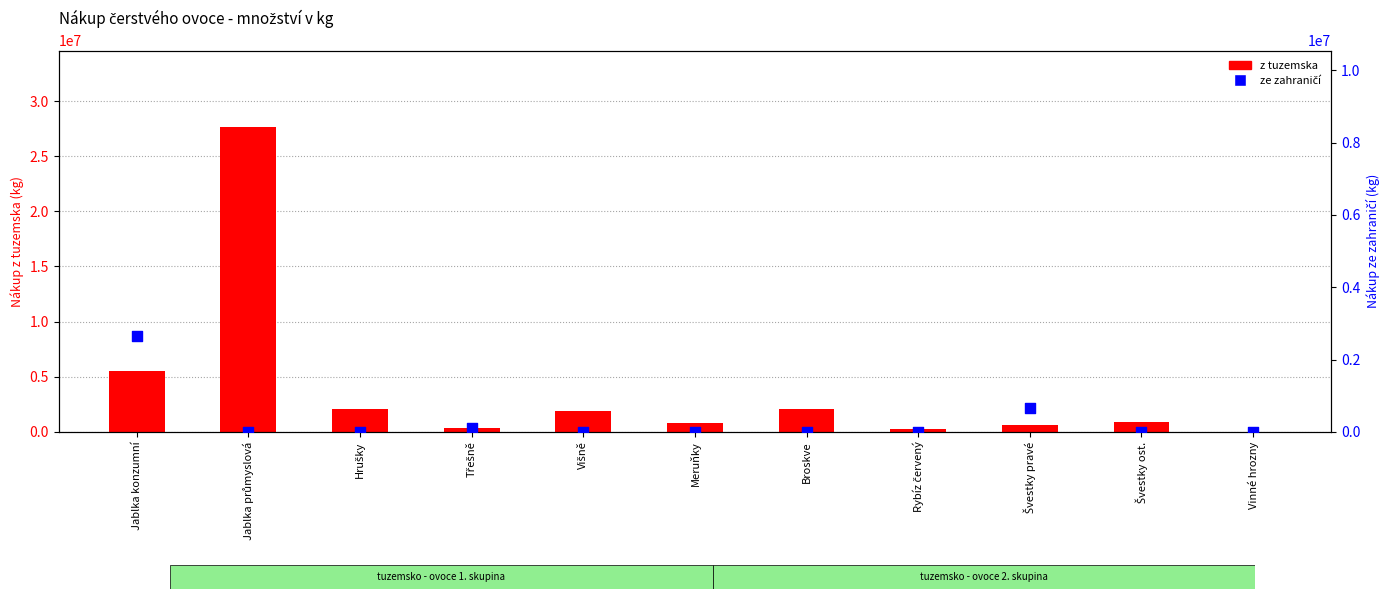

Which series contains the lowest Y value?

ze zahraničí